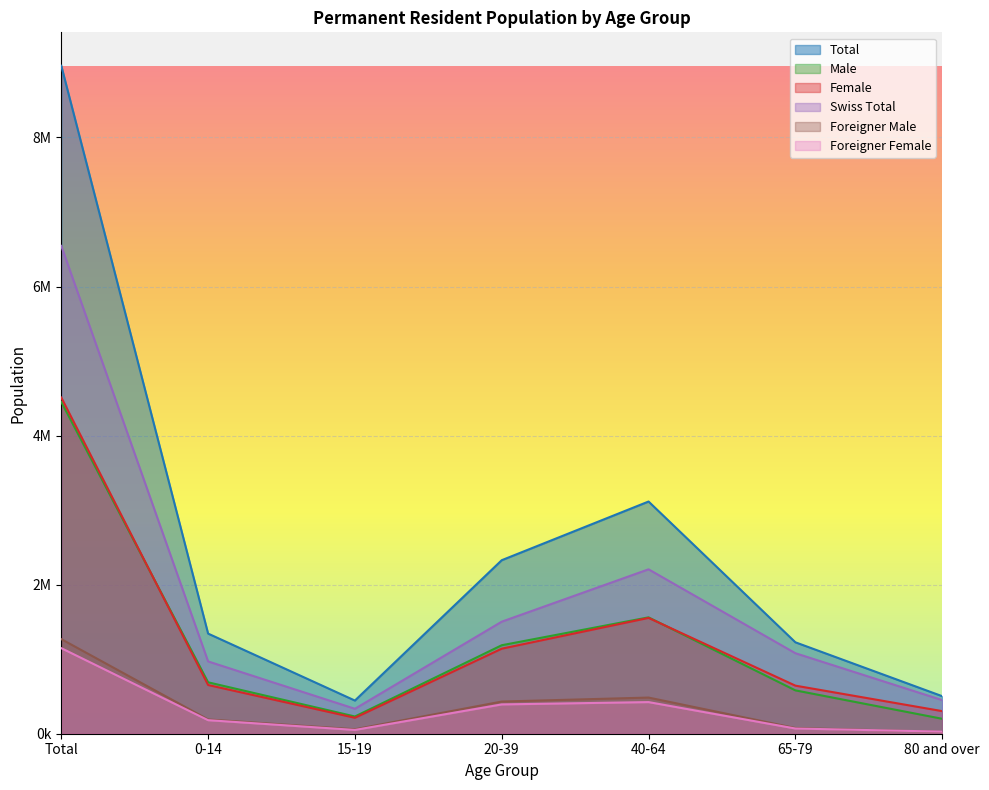

How many values in the Total series exceed 1343393?

3